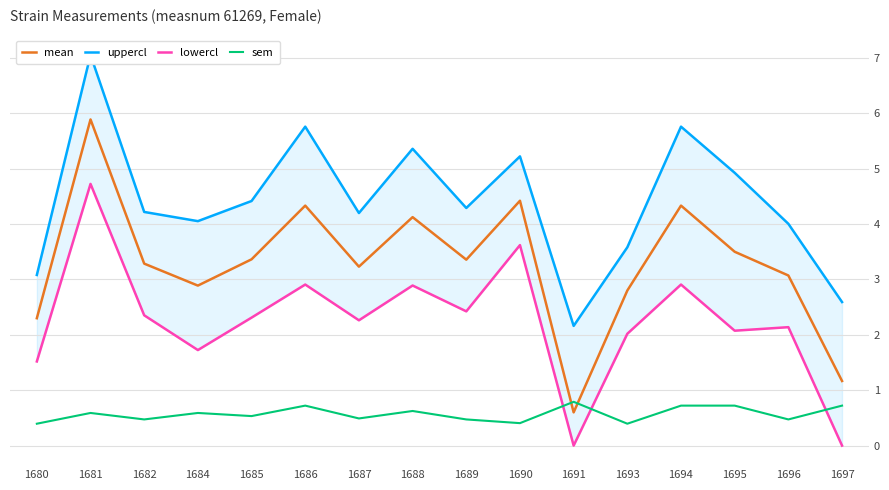

At how many categories does at least one series exceed 6?

1